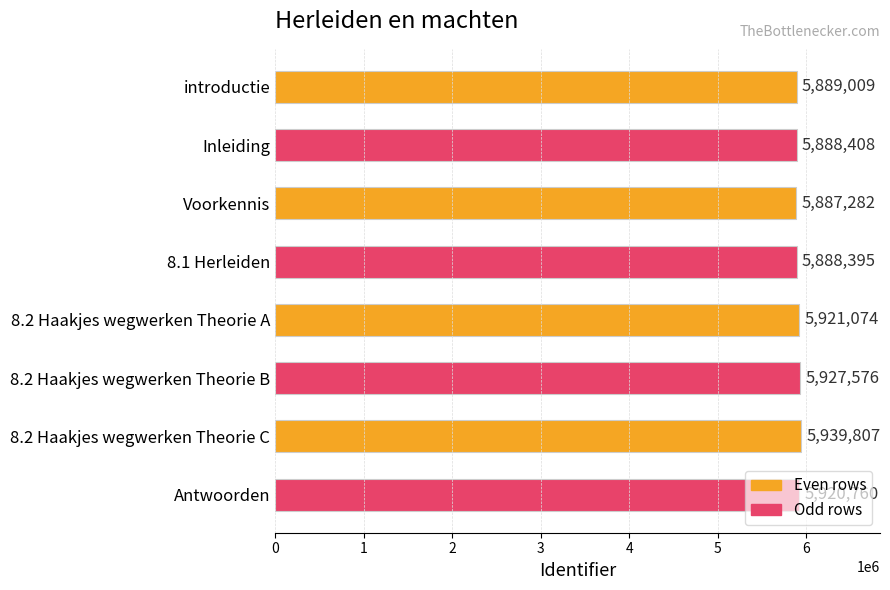

Which has a higher value, 8.2 Haakjes wegwerken Theorie C or Antwoorden?

8.2 Haakjes wegwerken Theorie C